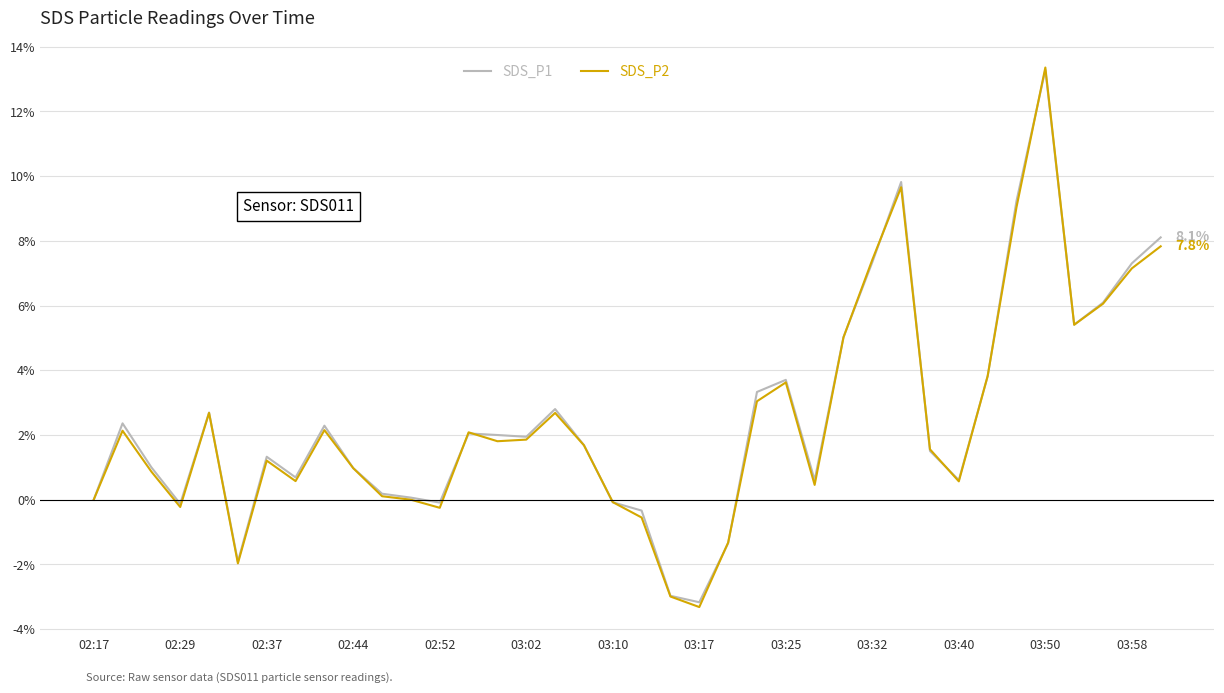

How many lines are shown in the chart?

2